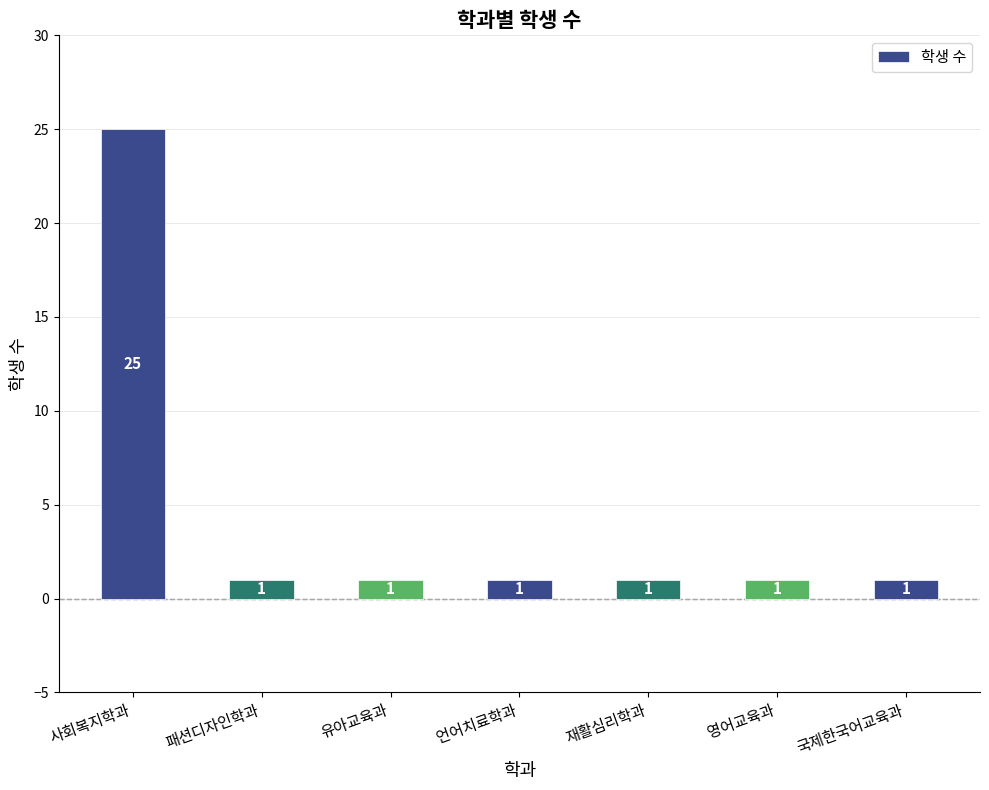

What is the maximum value shown in the chart?

25